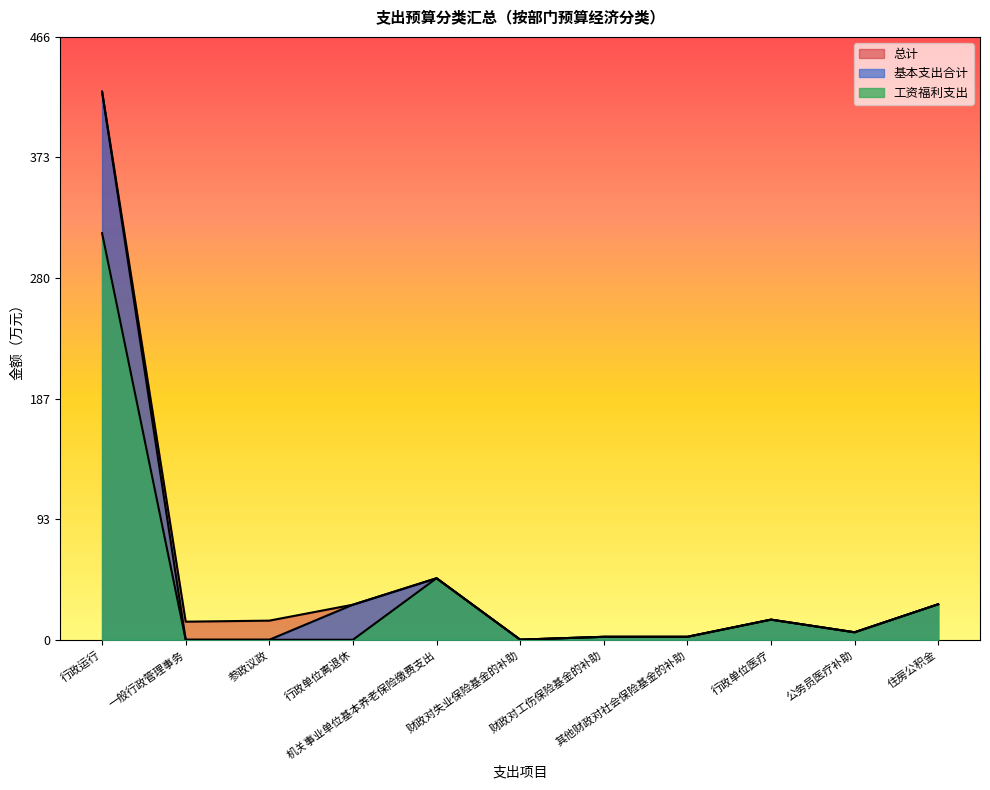

Which series has the largest range (max minus min)?

基本支出合计